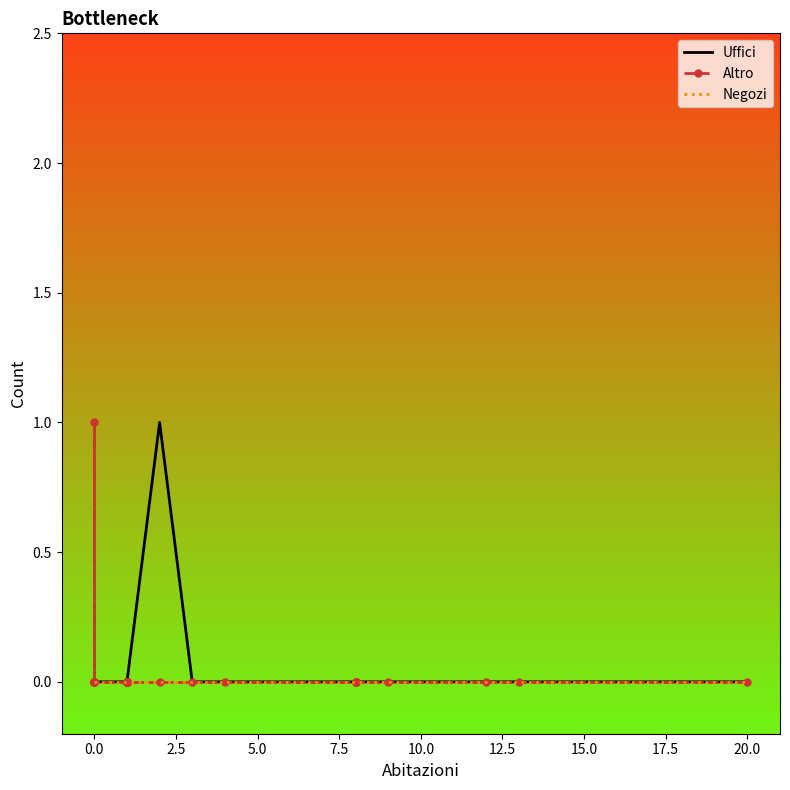

The value of Altro at 1 is 0. True or false?

True